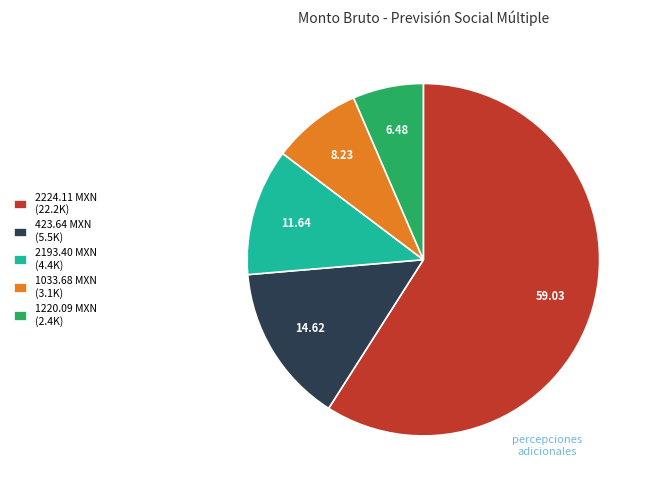

Which has a higher value, 1220.09 MXN (2.4K) or 2224.11 MXN (22.2K)?

2224.11 MXN (22.2K)